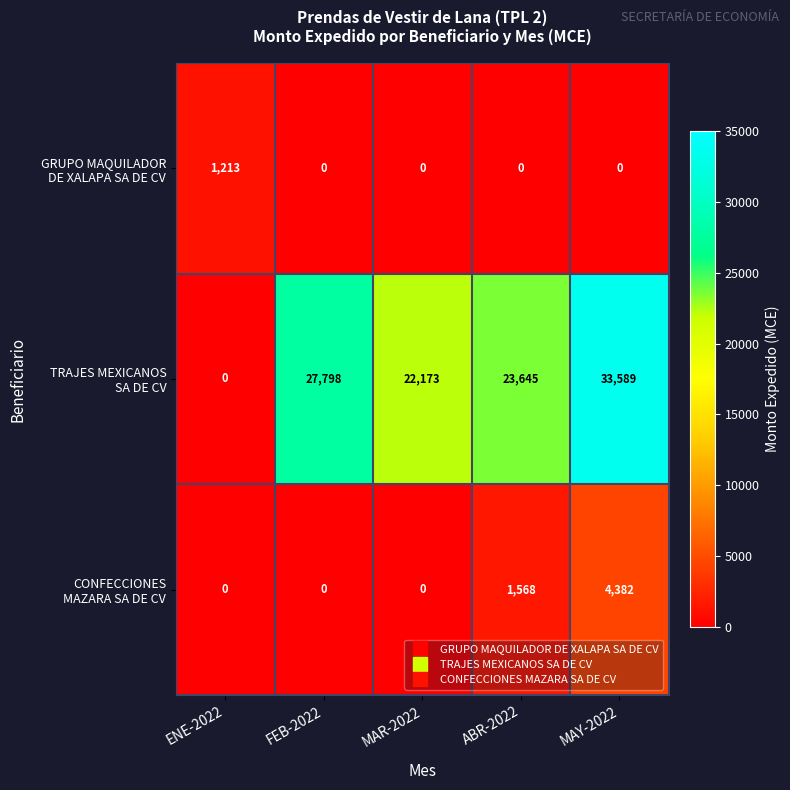

What is the spread (max minus min) of values at ENE-2022?

1213